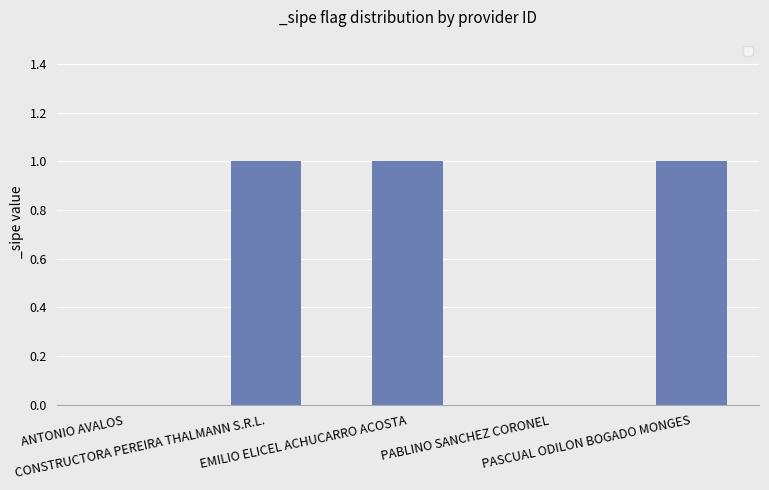

What is the sum of all values?

3